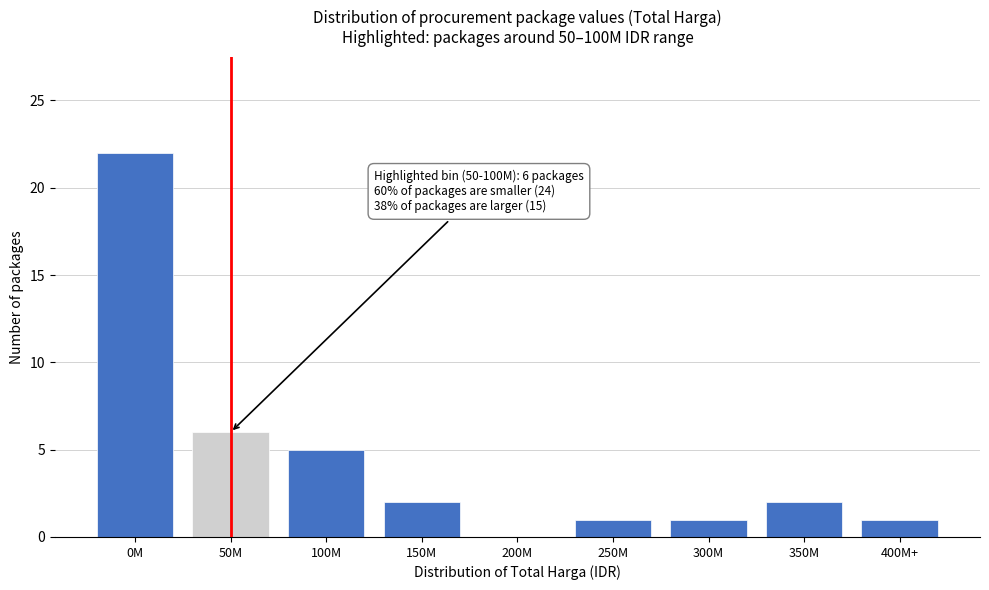

Reading right to left, what are all the values shown in this chart?

400M+=1	350M=2	300M=1	250M=1	200M=0	150M=2	100M=5	50M=6	0M=22